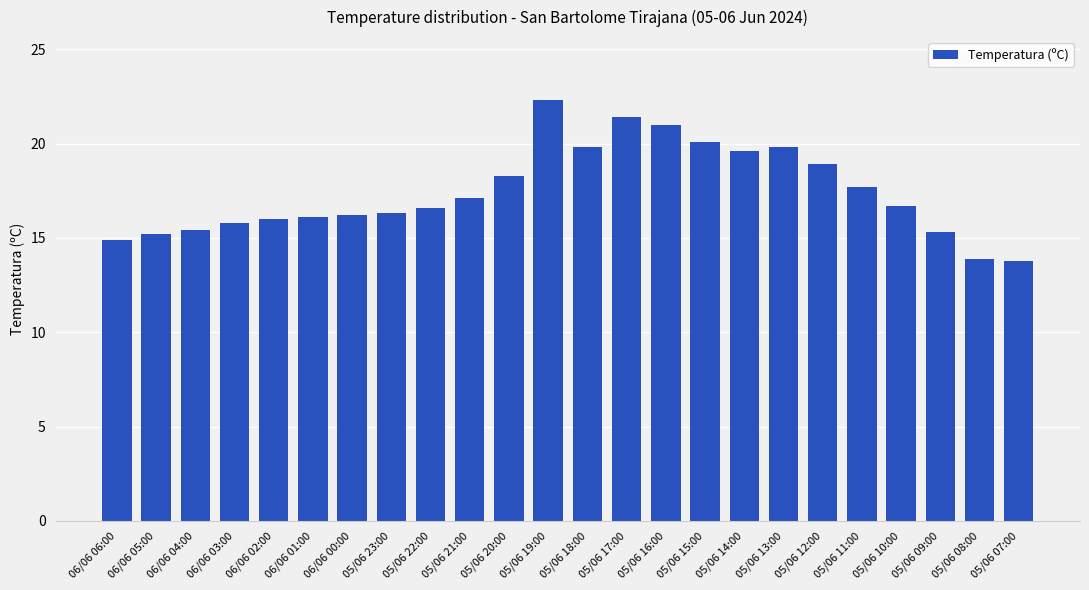

The chart shows a value of 11.9 at 05/06 16:00. True or false?

False